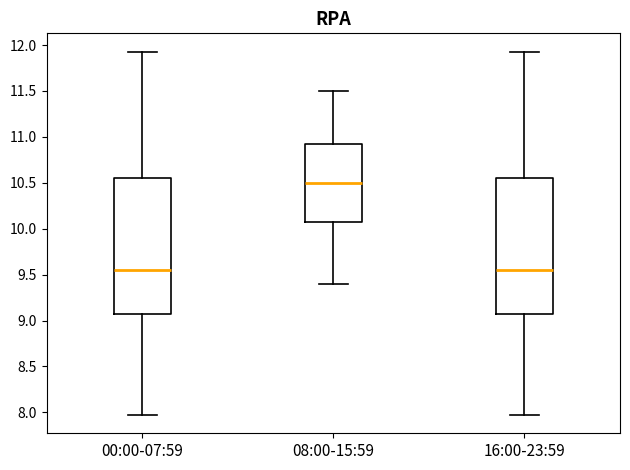

Where does the upper whisker of the box for 16:00-23:59 end on the y-axis? The values are not printed on the chart, so give them approximately, as read against the axis.

11.95